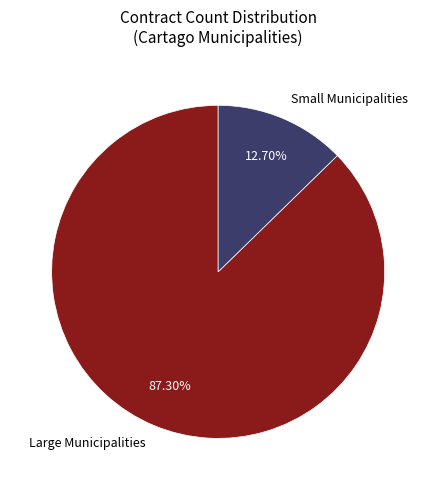

Which slice is the smallest?

Small Municipalities